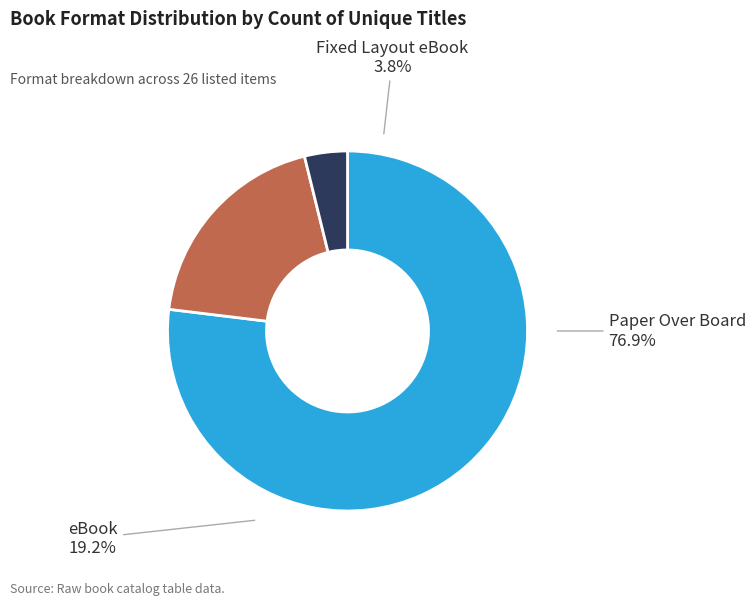

Is it true that eBook is 10% of the pie?

False